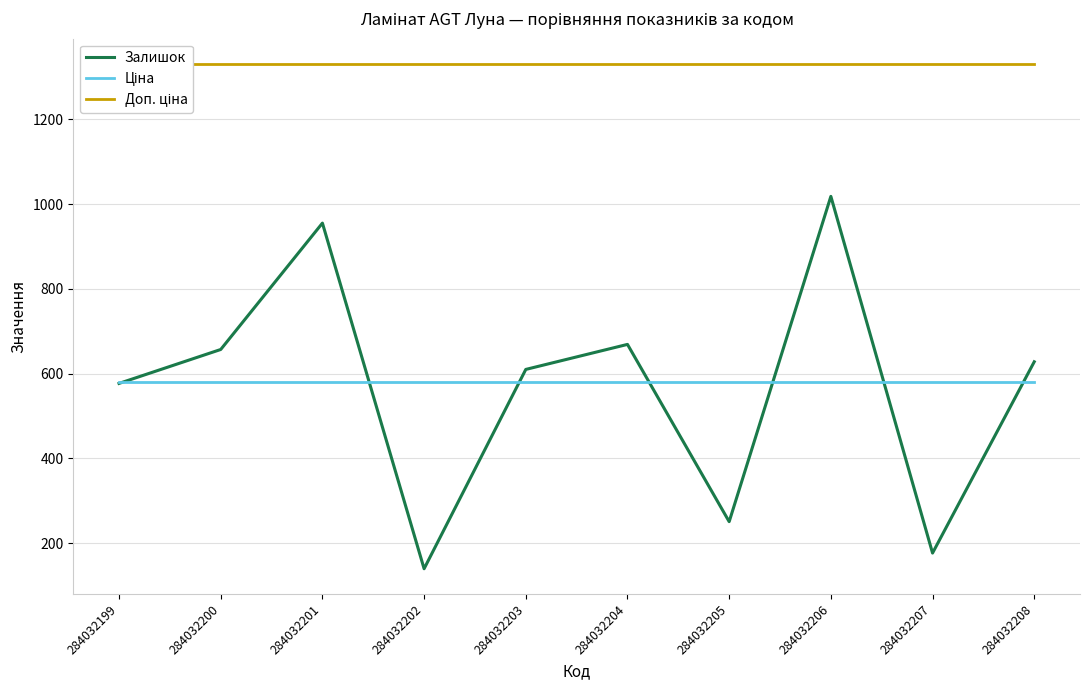

What is the value of the Ціна point at the 5th from the left?

580.4